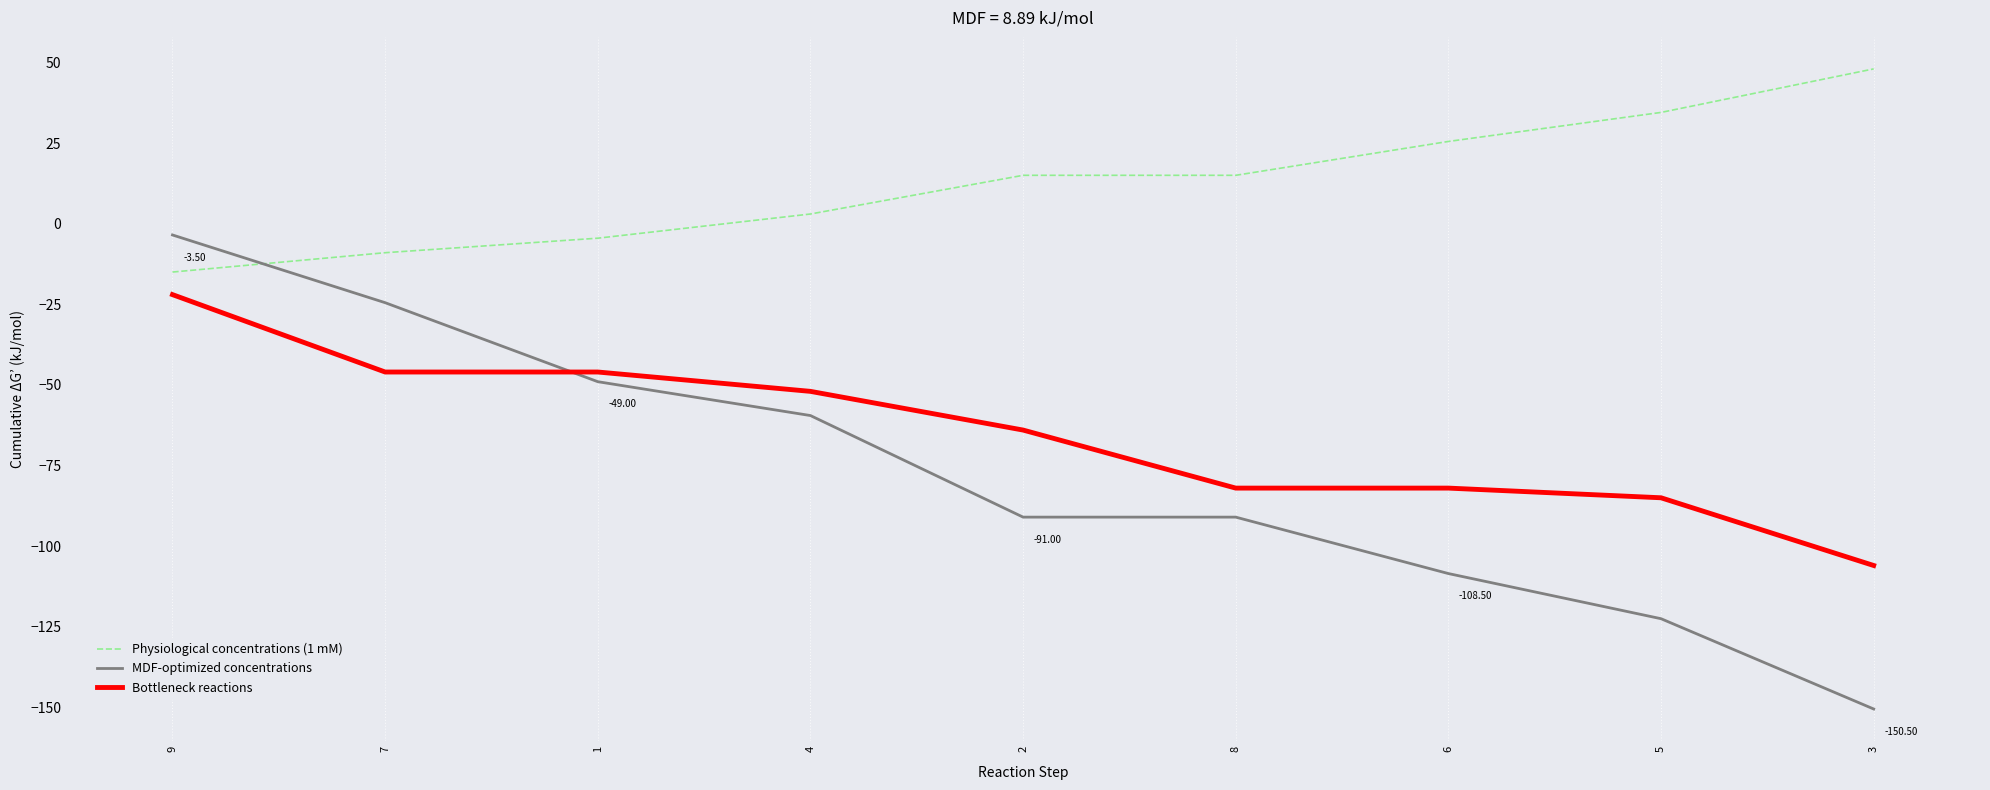

Which label corresponds to the smallest value in the chart?

3